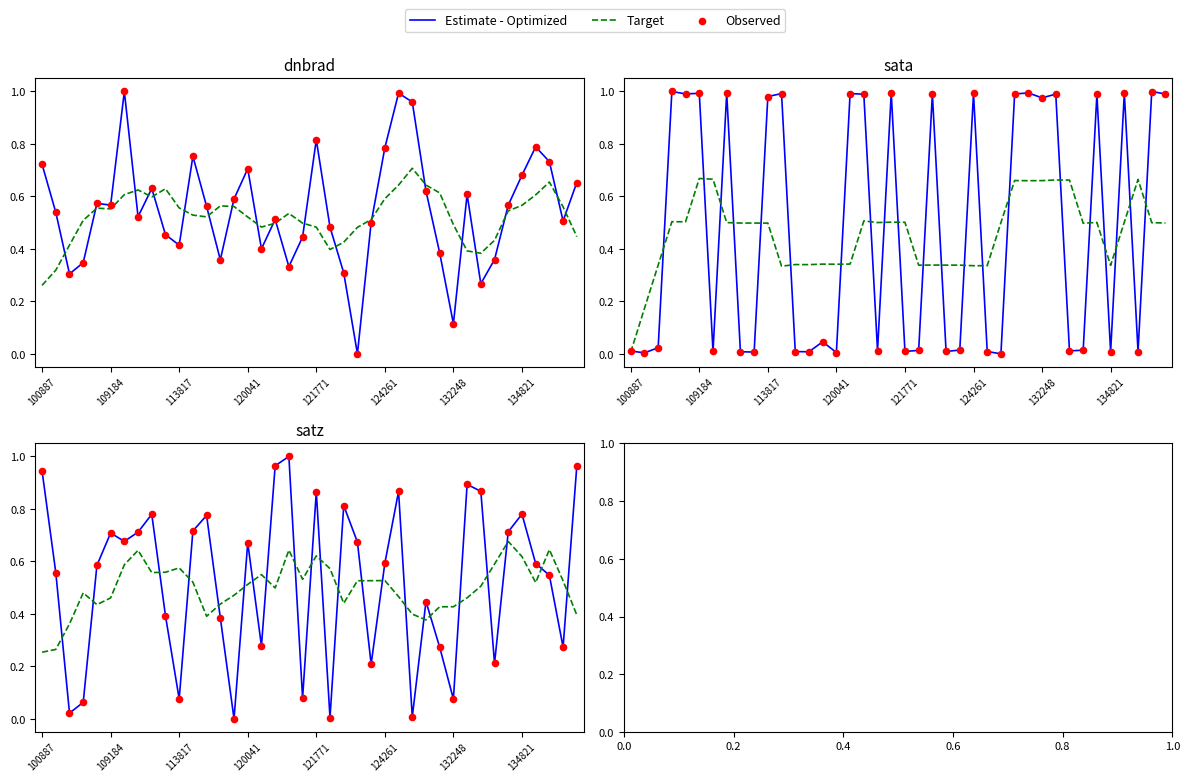

Which series reaches the minimum Y coordinate?

Estimate - Optimized